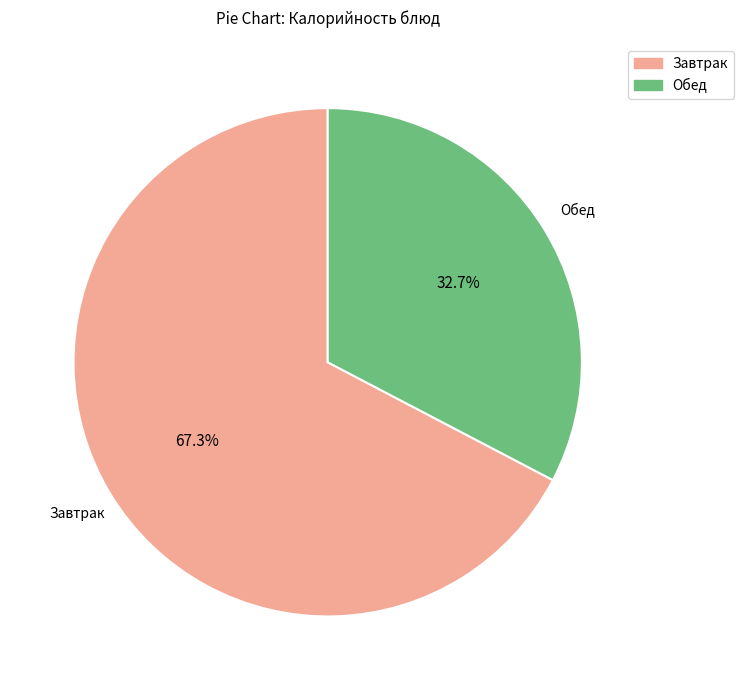

To the nearest percent, what is the difference between the largest and smallest slice percentages?

35%